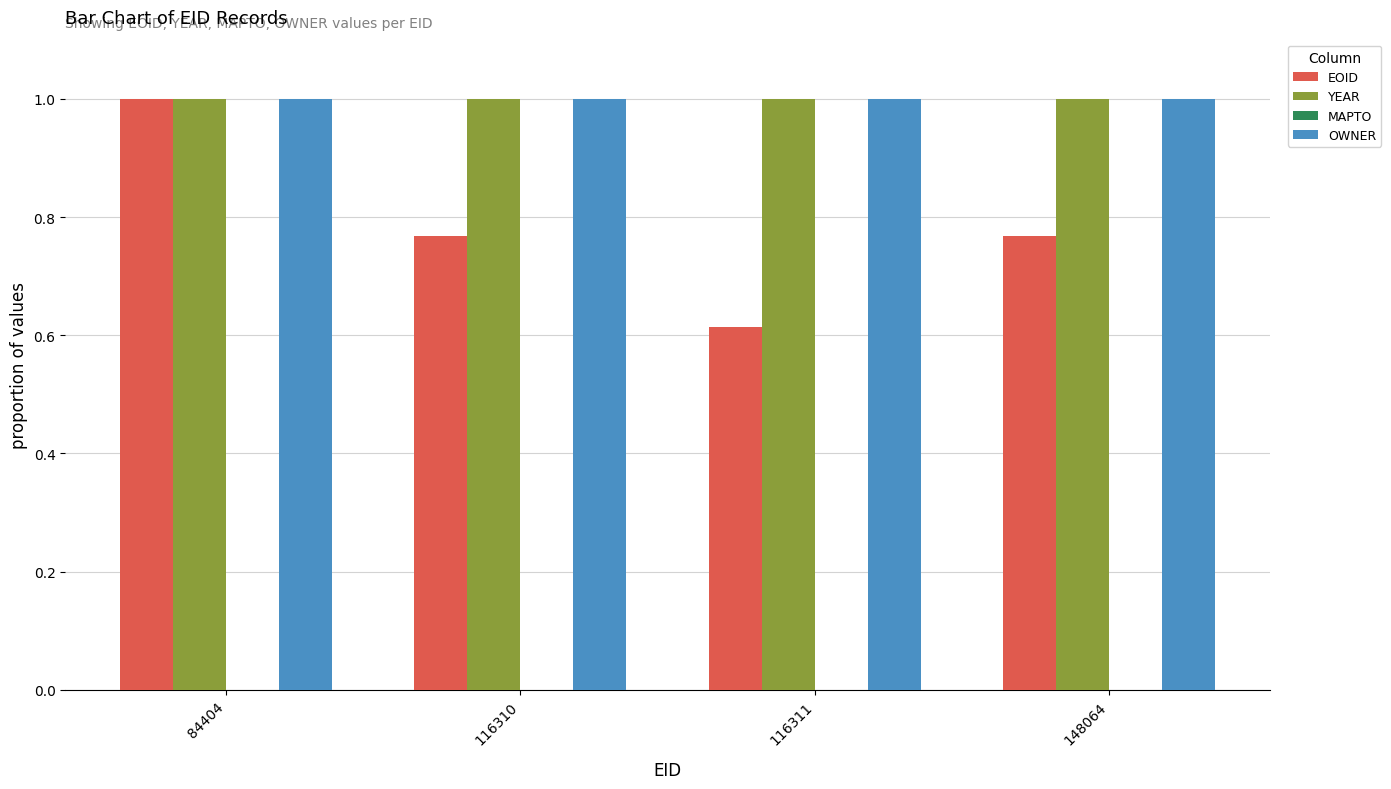

At which label is EOID closest to 0?

116311